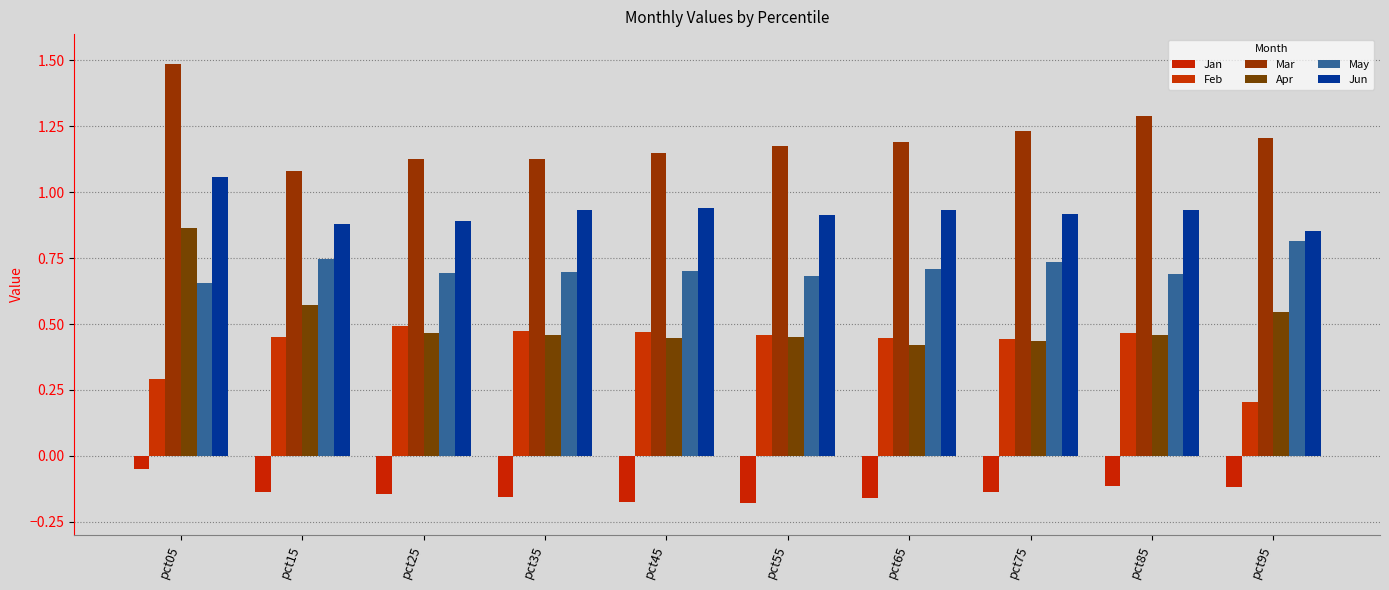

What is the difference between the second highest and minimum values in the Jun series?

0.1